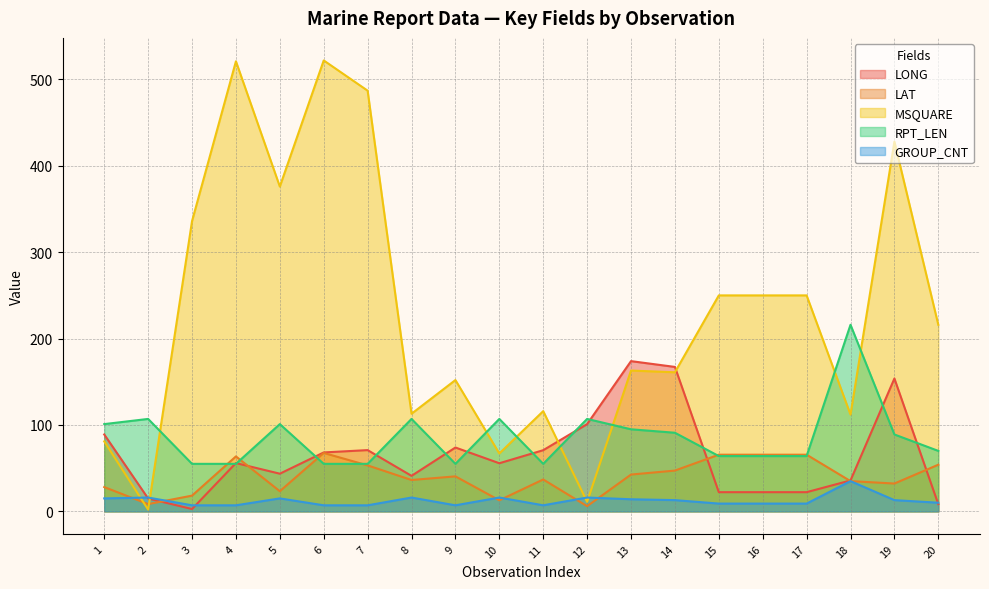

Reading left to right, what are all the values shown in this chart?

LONG: 89.0	14.9	2.7	55.9	43.6	68.2	70.9	41.1	73.9	55.7	70.8	101.0	173.9	167.2	22.2	22.2	22.2	35.8	153.8	8.3
LAT: 28.1	8.4	18.2	63.6	23.3	67.6	53.2	36.3	40.5	12.8	36.9	6.0	42.6	47.2	65.6	65.6	65.6	35.0	32.2	54.0
MSQUARE: 81.0	2.0	336.0	521.0	376.0	522.0	487.0	113.0	152.0	67.0	116.0	11.0	163.0	161.0	250.0	250.0	250.0	112.0	428.0	216.0
RPT_LEN: 101.0	107.0	55.0	55.0	101.0	55.0	55.0	107.0	55.0	107.0	55.0	107.0	95.0	91.0	64.0	64.0	64.0	216.0	89.0	70.0
GROUP_CNT: 15.0	16.0	7.0	7.0	15.0	7.0	7.0	16.0	7.0	16.0	7.0	16.0	14.0	13.0	9.0	9.0	9.0	35.0	13.0	10.0